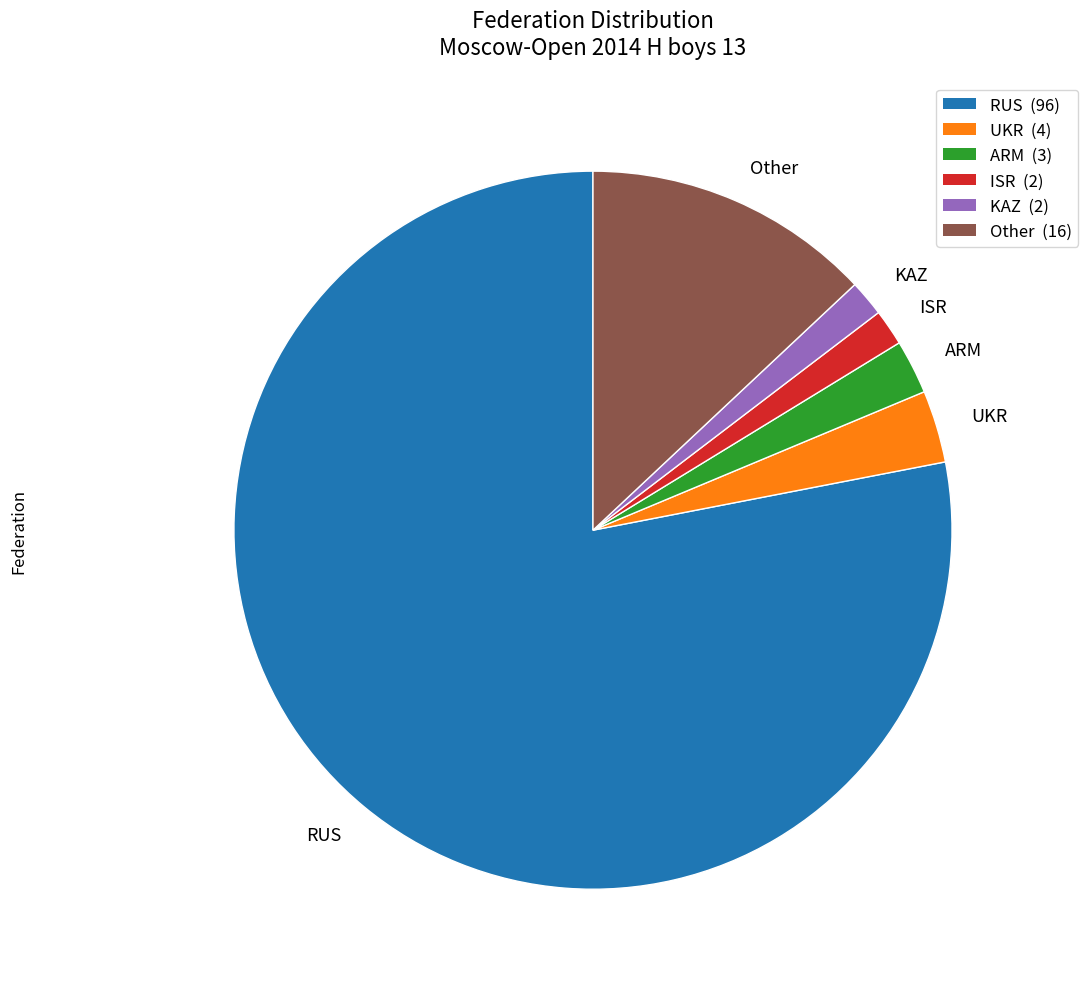

Is the sum of ARM and Other greater than half?

No